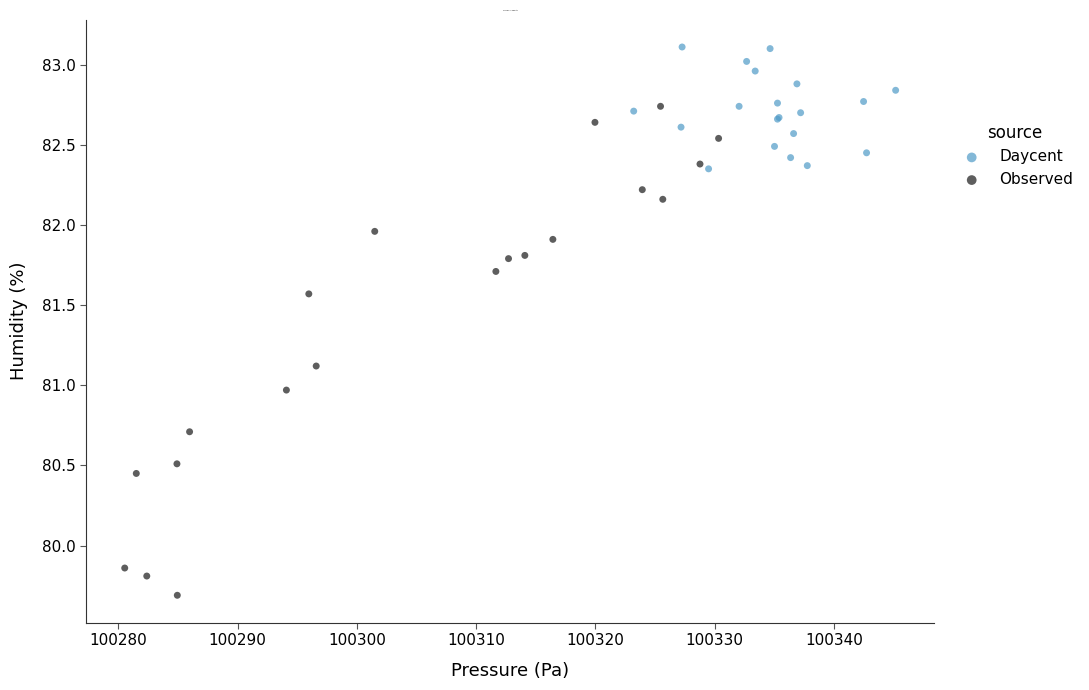

Which series has the widest spread of Y values?

Observed